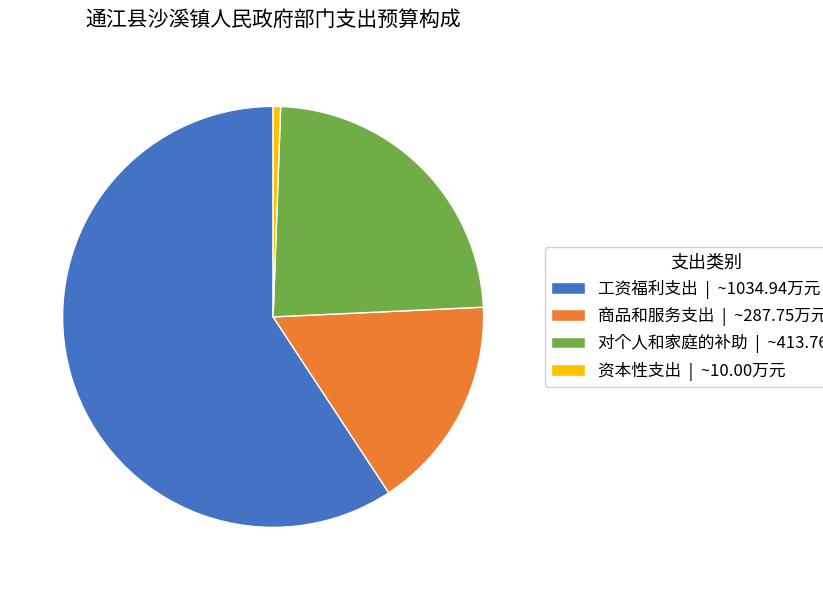

True or false: 资本性支出 accounts for 1% of the total.

True